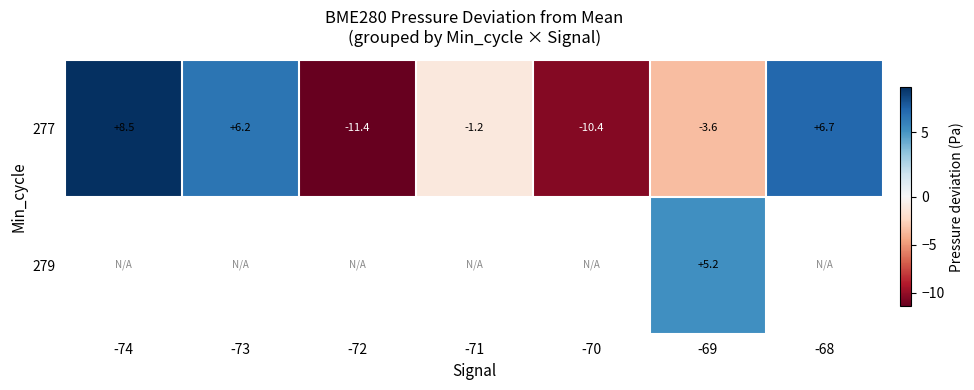

How many data points in 277 are less than -1?

4